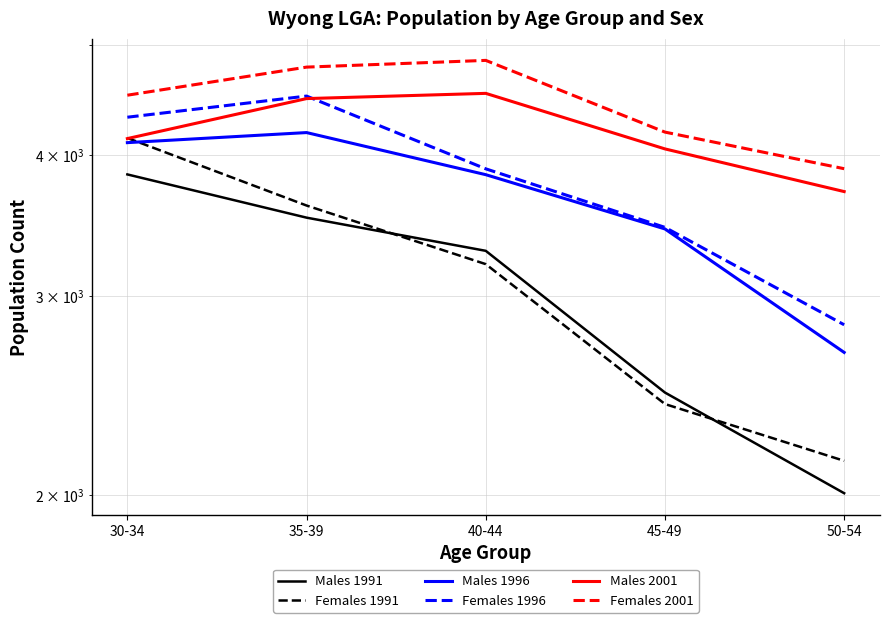

How many values in the Males 2001 series are below 4136?

2